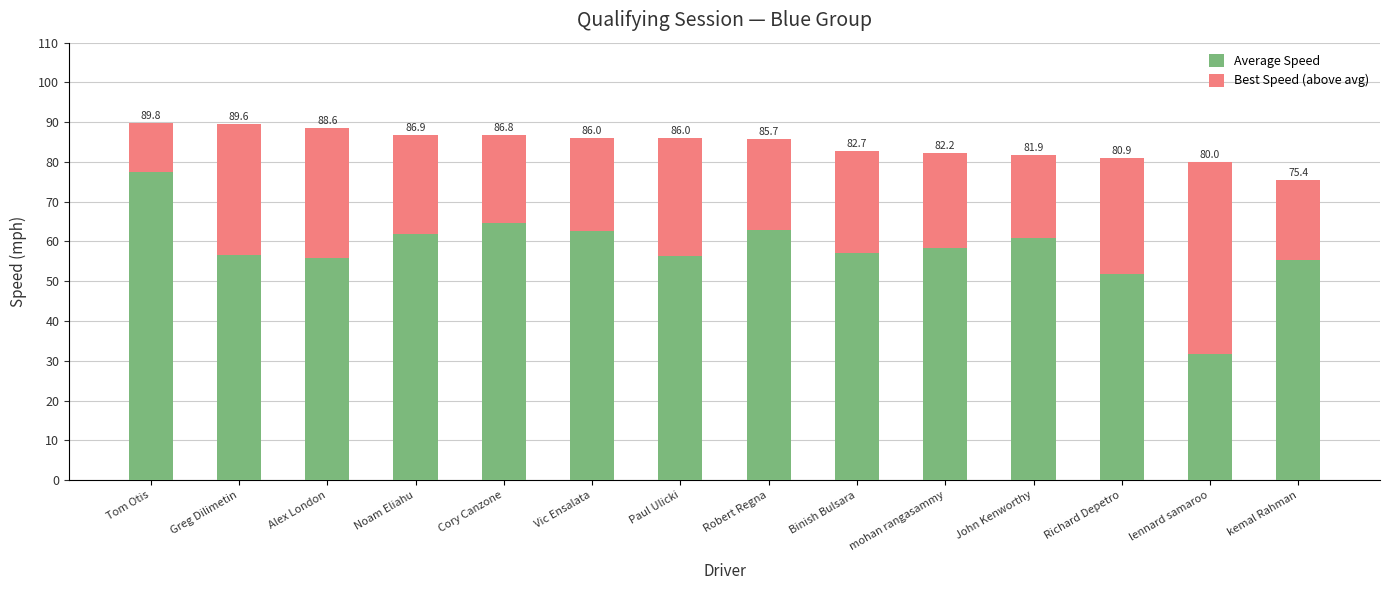

What are all the series names shown in the legend?

Average Speed, Best Speed (above avg)